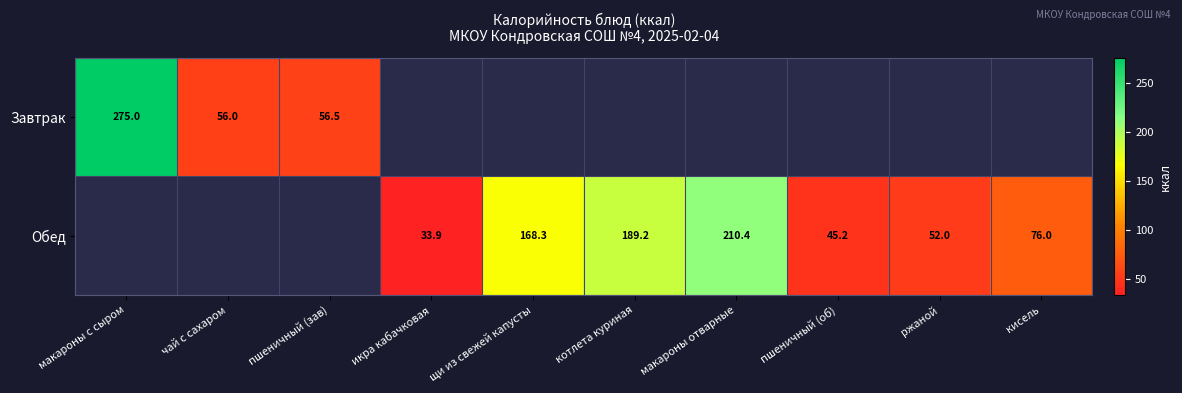

Is it true that Обед equals 76.0 at кисель?

True